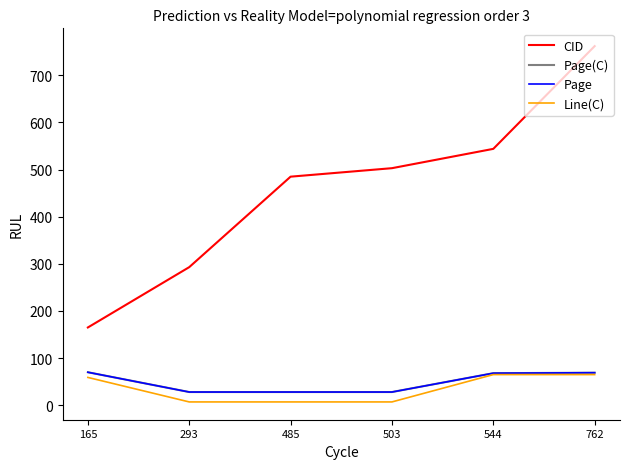

At which label is Page(C) closest to 49?

544